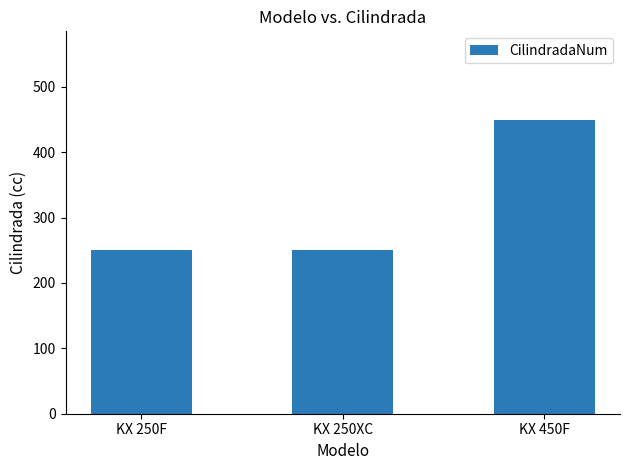

How many bars are there in total?

3